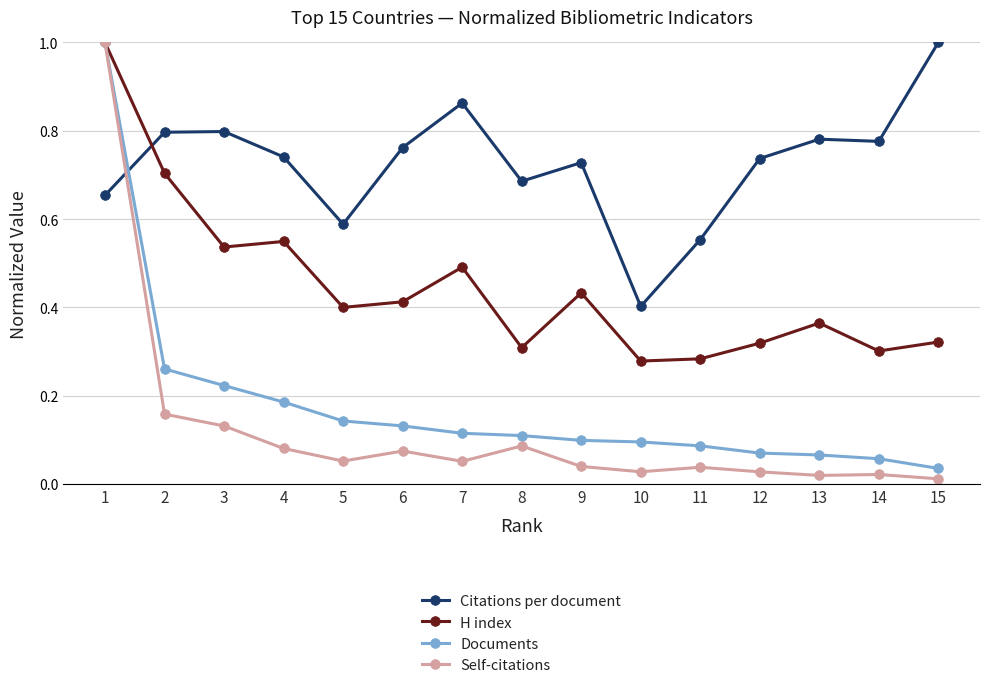

Where is Documents nearest to the value 0?

15